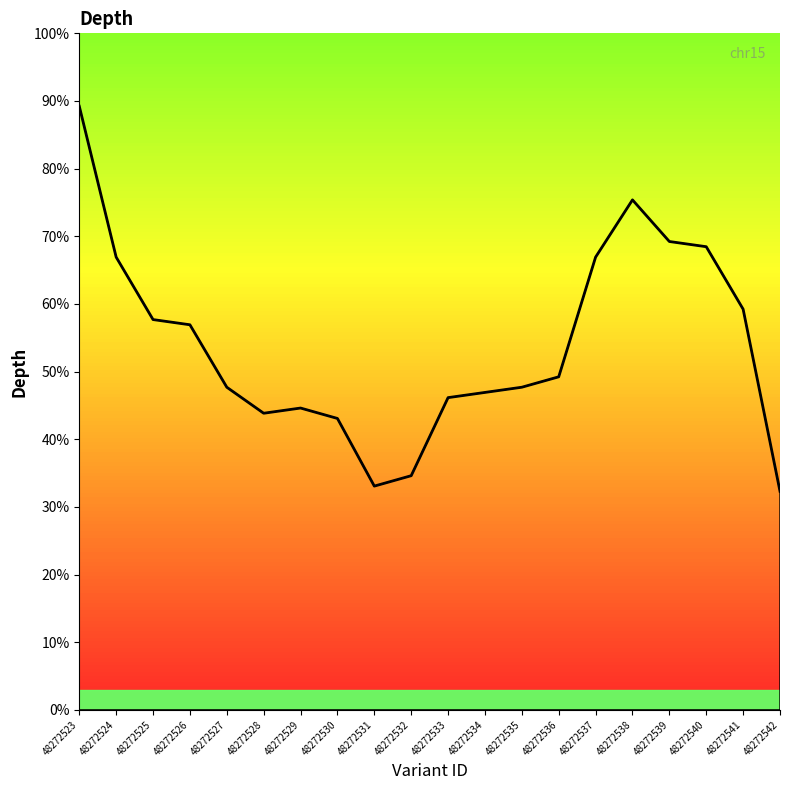

What is the difference between the values at 48272529 and 48272539?

24.6